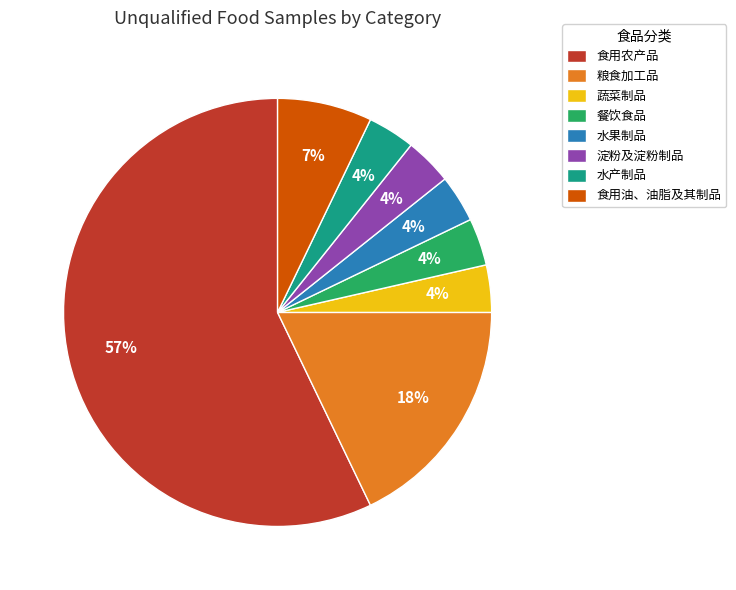

The 粮食加工品 slice represents 18% of the pie. True or false?

True